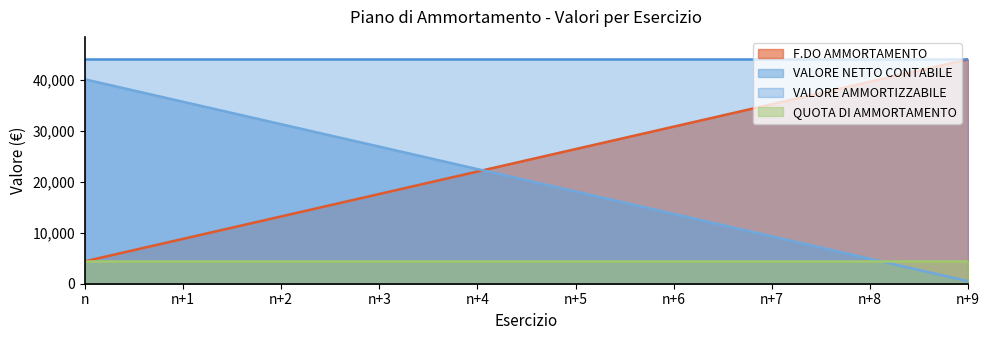

At which label does F.DO AMMORTAMENTO reach its minimum?

n